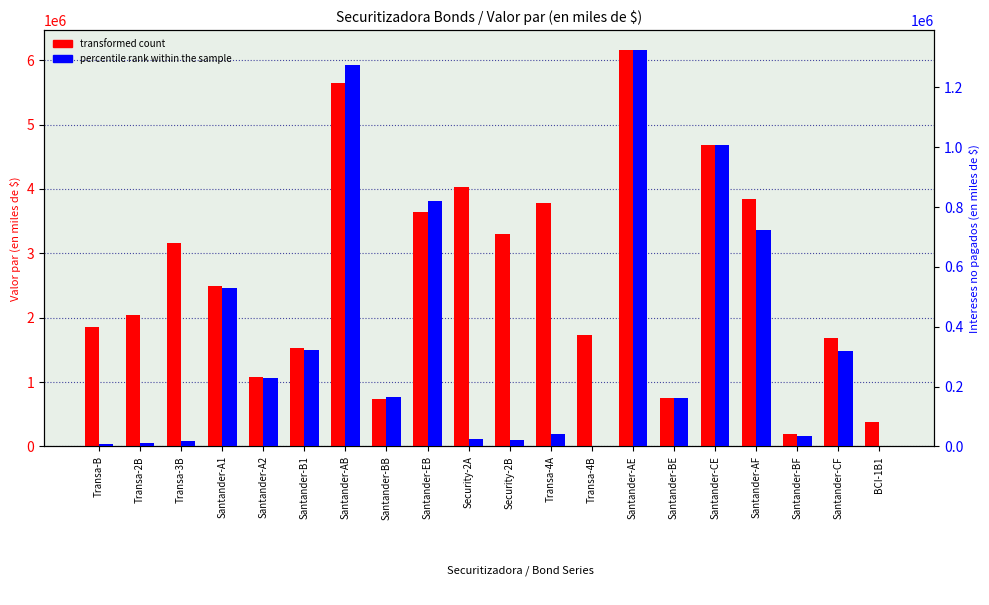

What value does the transformed count series have at Santander-A2?

1072765